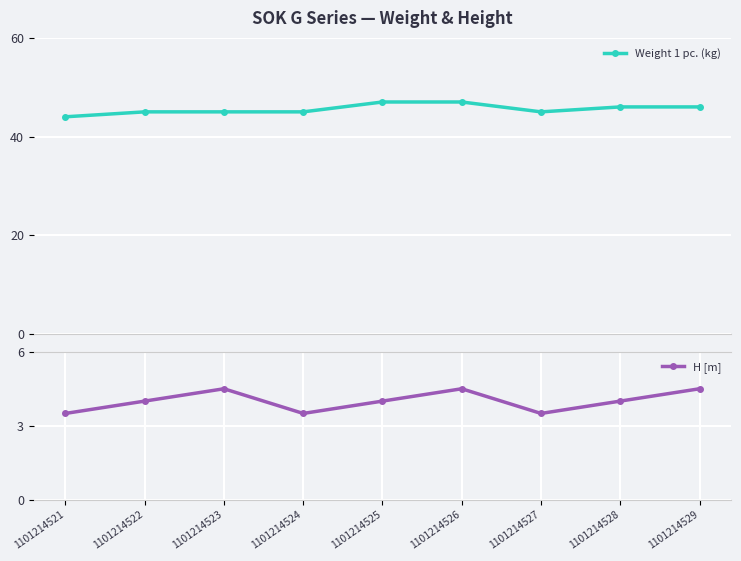

Which series has the largest range (max minus min)?

Weight 1 pc. (kg)